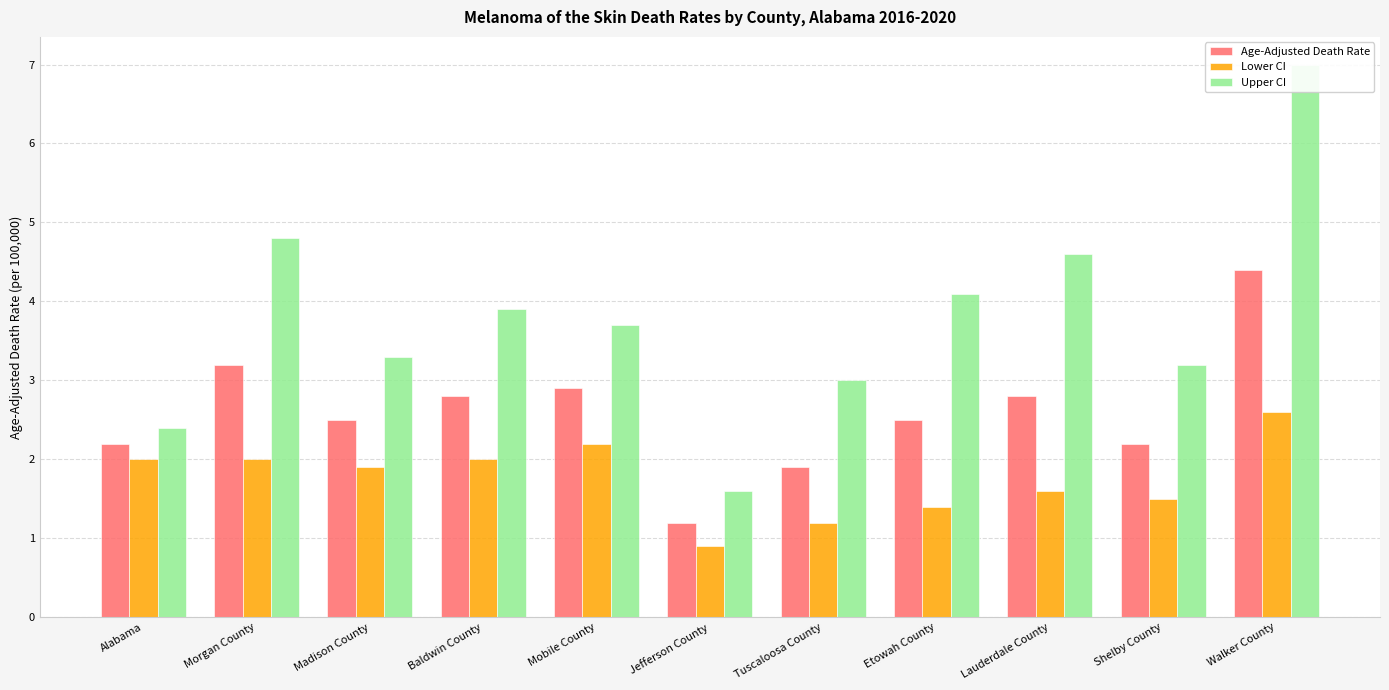

At Jefferson County, list the series in order from smallest to largest.

Lower CI, Age-Adjusted Death Rate, Upper CI